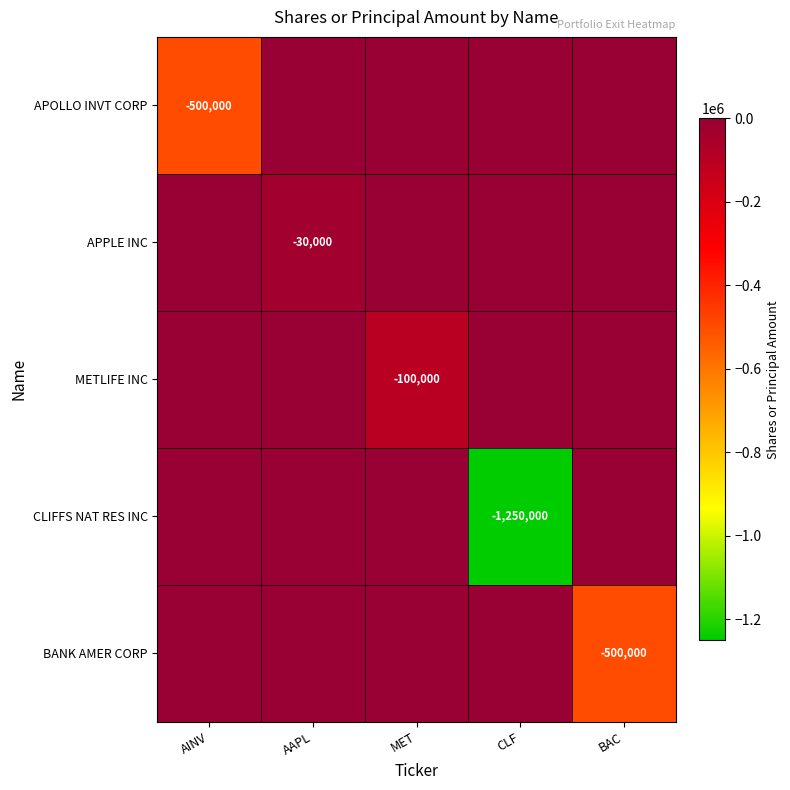

The BANK AMER CORP series shows -500000 at BAC. True or false?

True